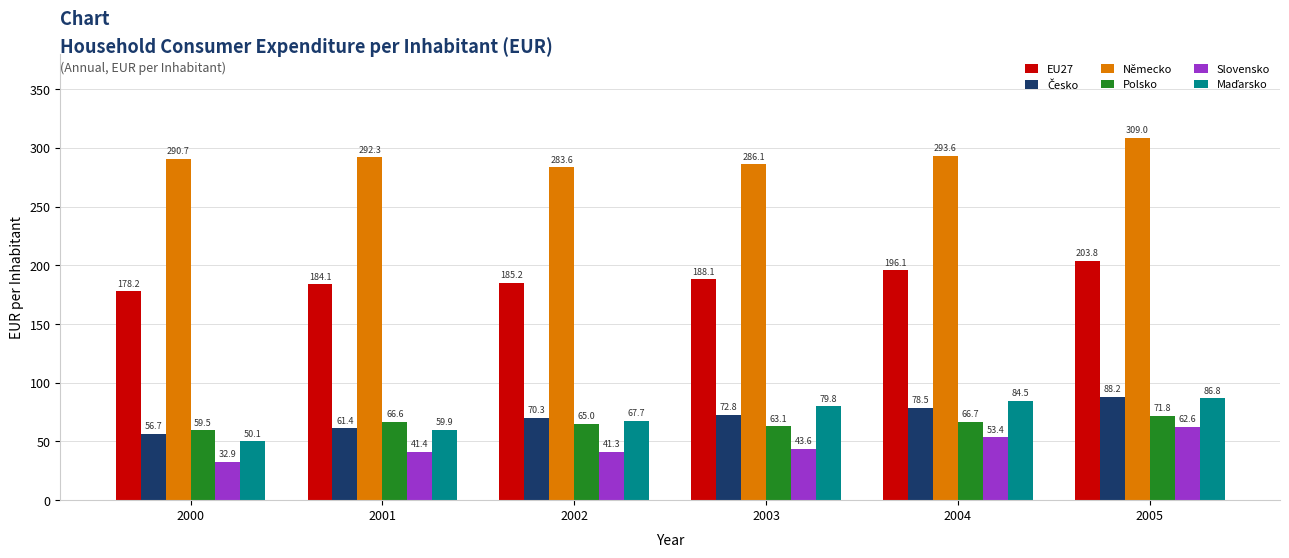

What is the lowest value of the EU27 series?

178.2